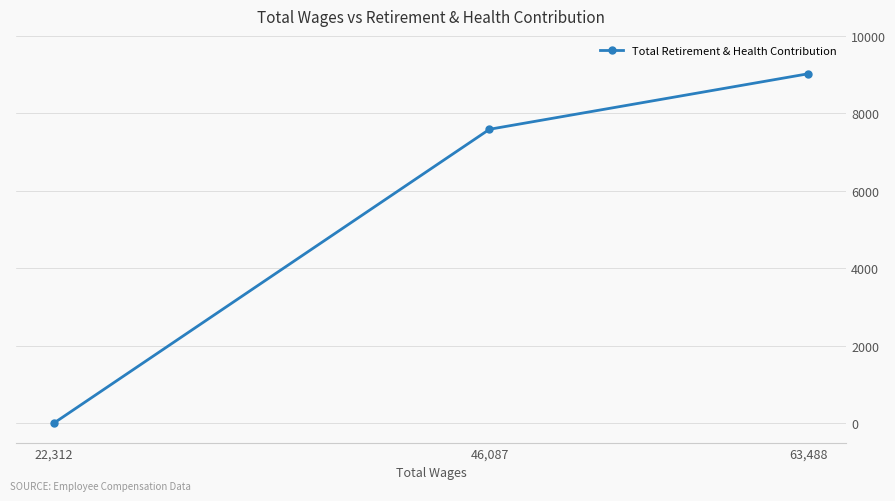

Which category has the lowest value across all series?

22,312